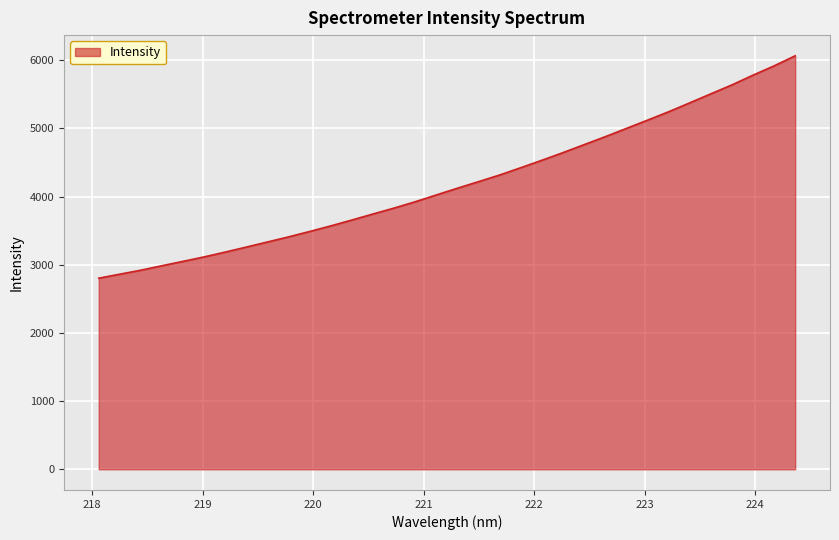

What is the minimum value shown in the chart?

2803.5